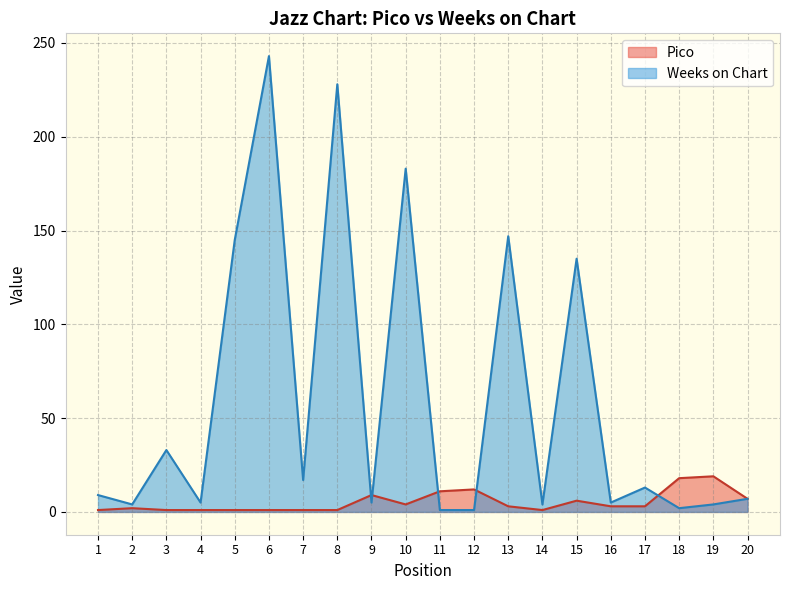

Reading left to right, transcribe all the data shown in this chart.

Pico: 1=1	2=2	3=1	4=1	5=1	6=1	7=1	8=1	9=9	10=4	11=11	12=12	13=3	14=1	15=6	16=3	17=3	18=18	19=19	20=7
Weeks on Chart: 1=9	2=4	3=33	4=5	5=145	6=243	7=17	8=228	9=5	10=183	11=1	12=1	13=147	14=4	15=135	16=5	17=13	18=2	19=4	20=7